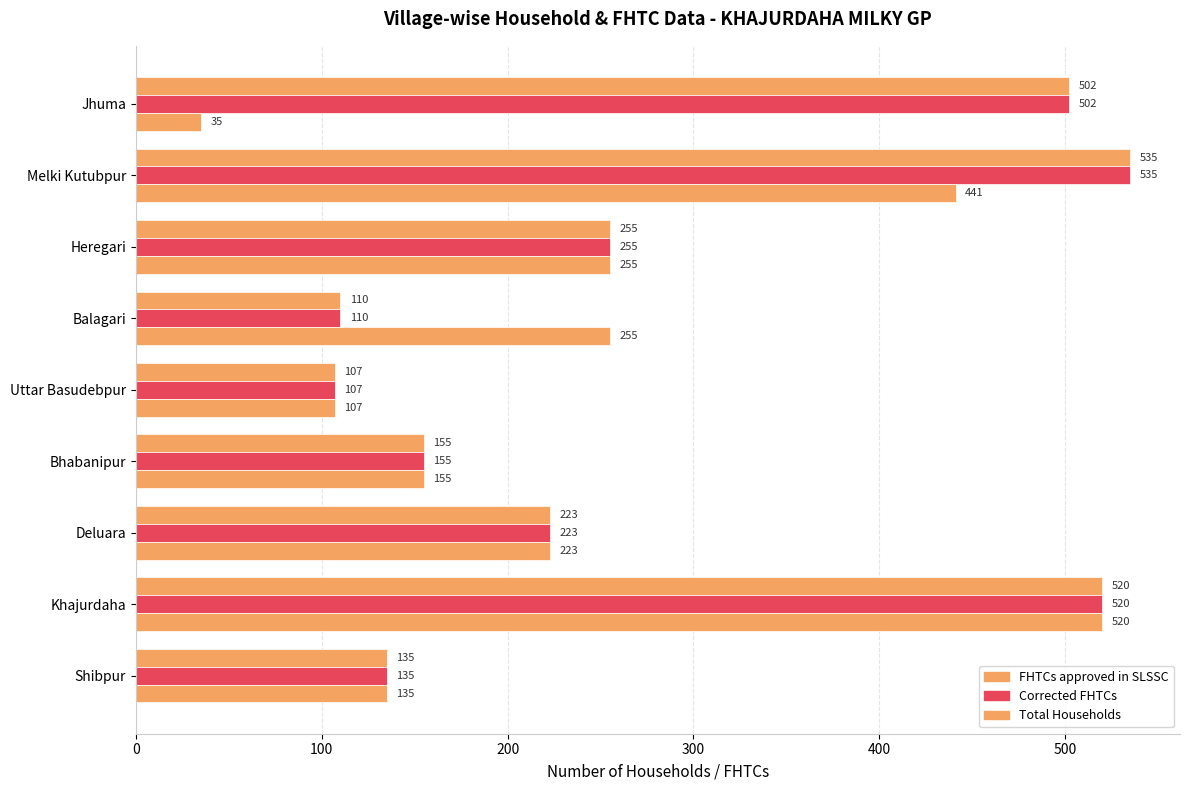

What is the value of the FHTCs approved in SLSSC bar at the 7th from the left?

223